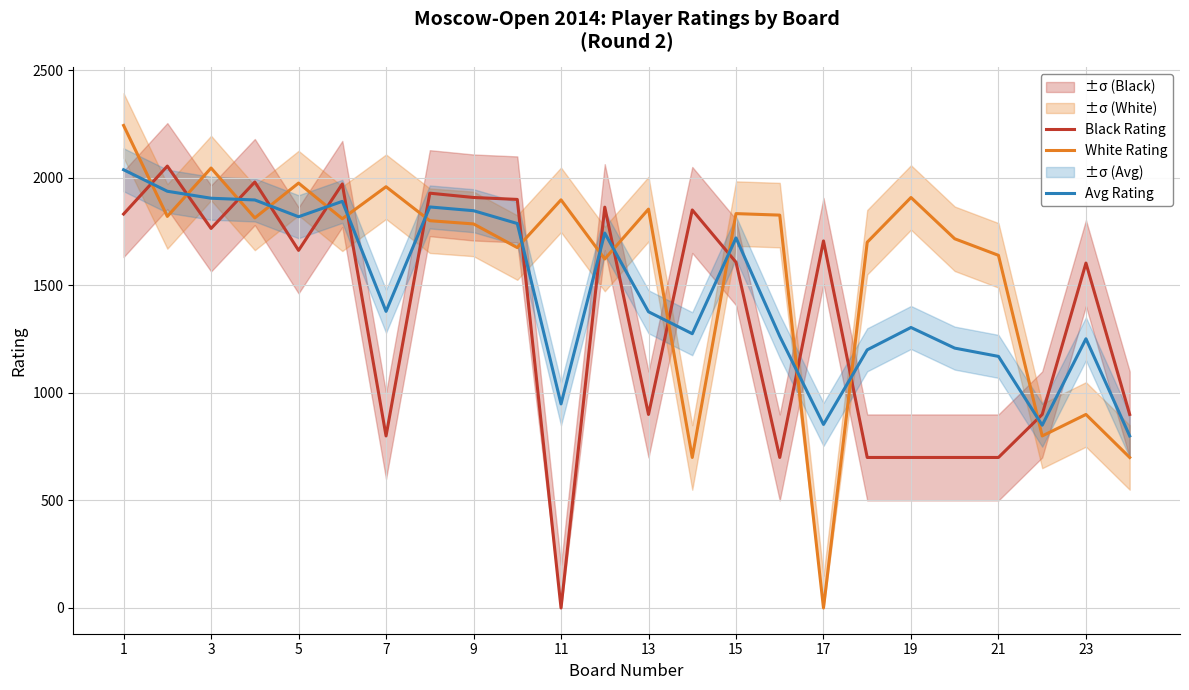

What is the lowest value of the Avg Rating series?

800.0